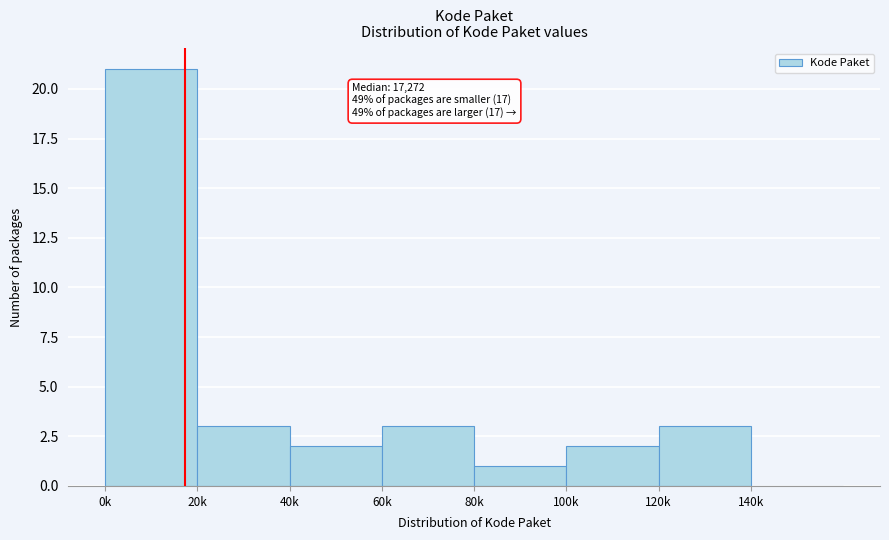

Reading left to right, extract all data points from this chart.

0k=21	20k=3	40k=2	60k=3	80k=1	100k=2	120k=3	140k=0